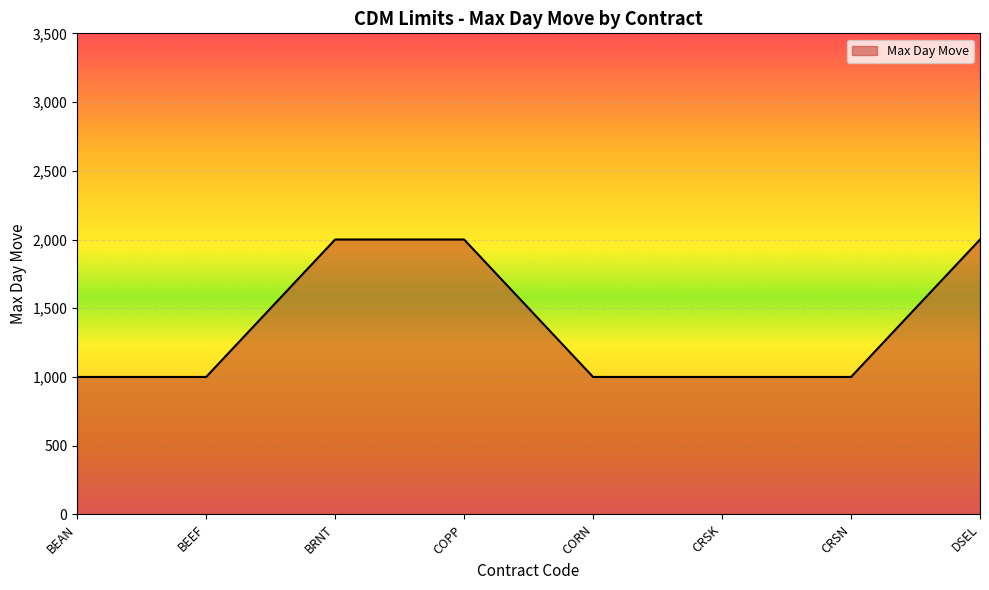

What is the maximum value shown in the chart?

2000